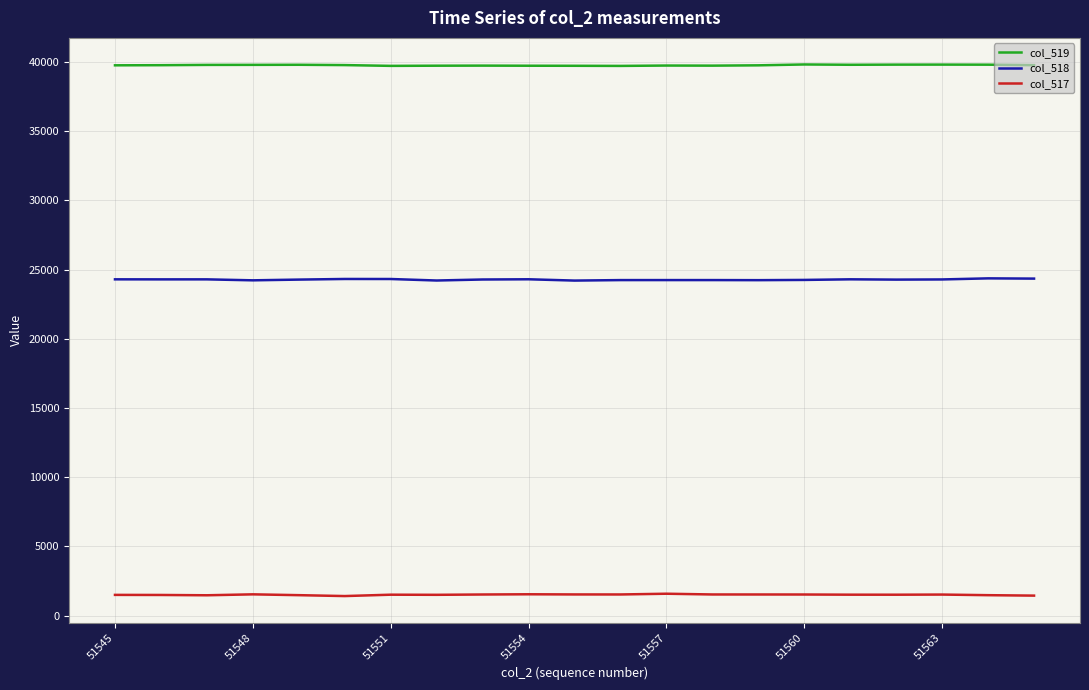

List the series in order of their peak value, lowest first.

col_517, col_518, col_519